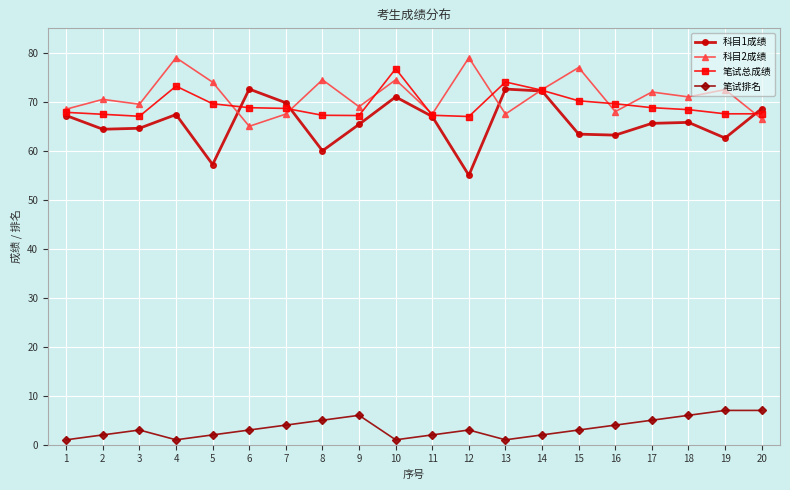

What is the value of the 笔试排名 point at the 9th from the left?

6.0